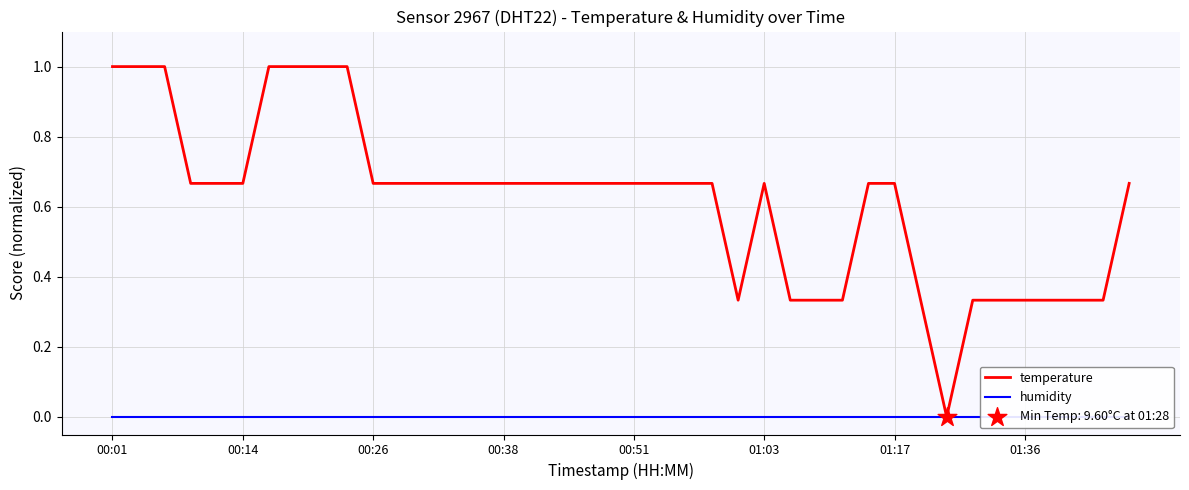

Which series reaches the maximum Y coordinate?

temperature